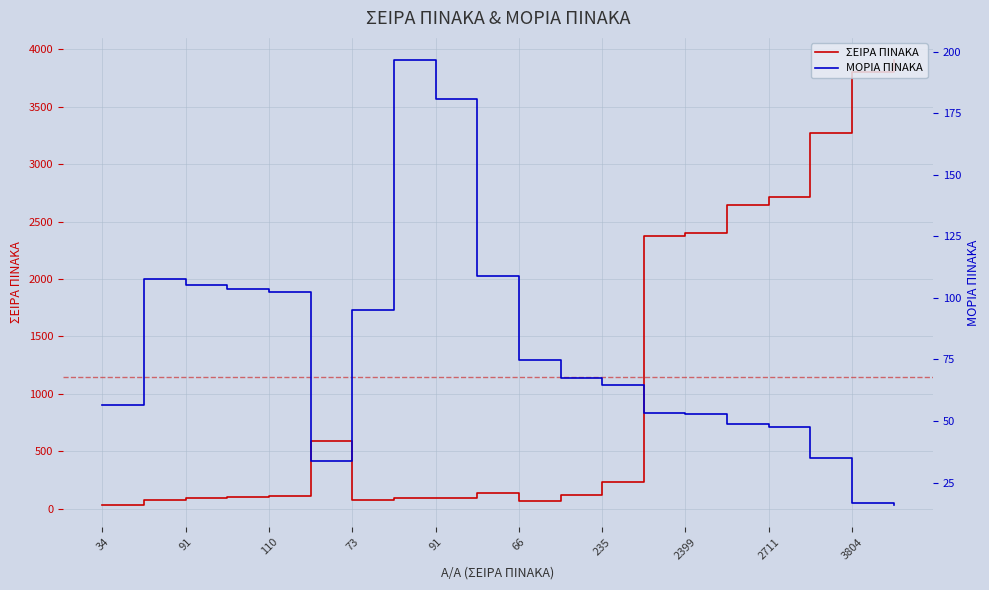

In ΣΕΙΡΑ ΠΙΝΑΚΑ, how many points are higher than both neighbors (excluding endpoints)?

2